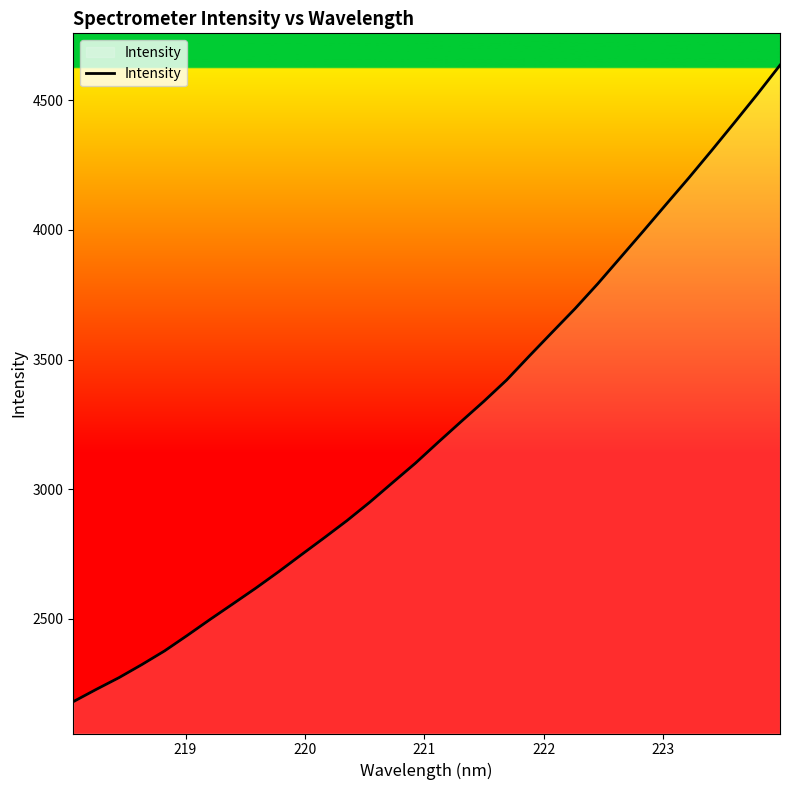

What is the difference between the maximum and minimum values?

2454.4